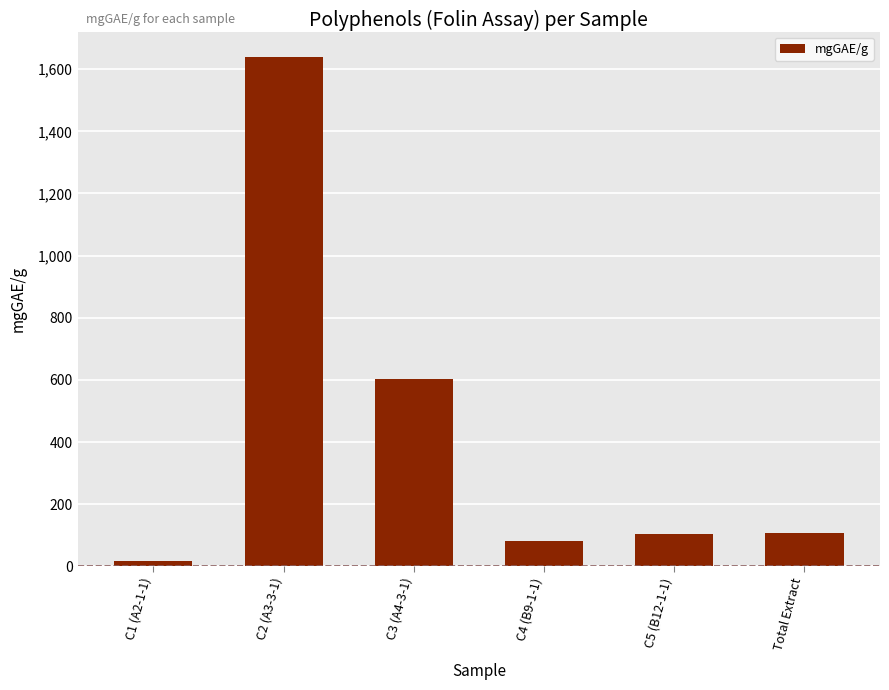

The chart shows a value of 34.4 at Total Extract. True or false?

False